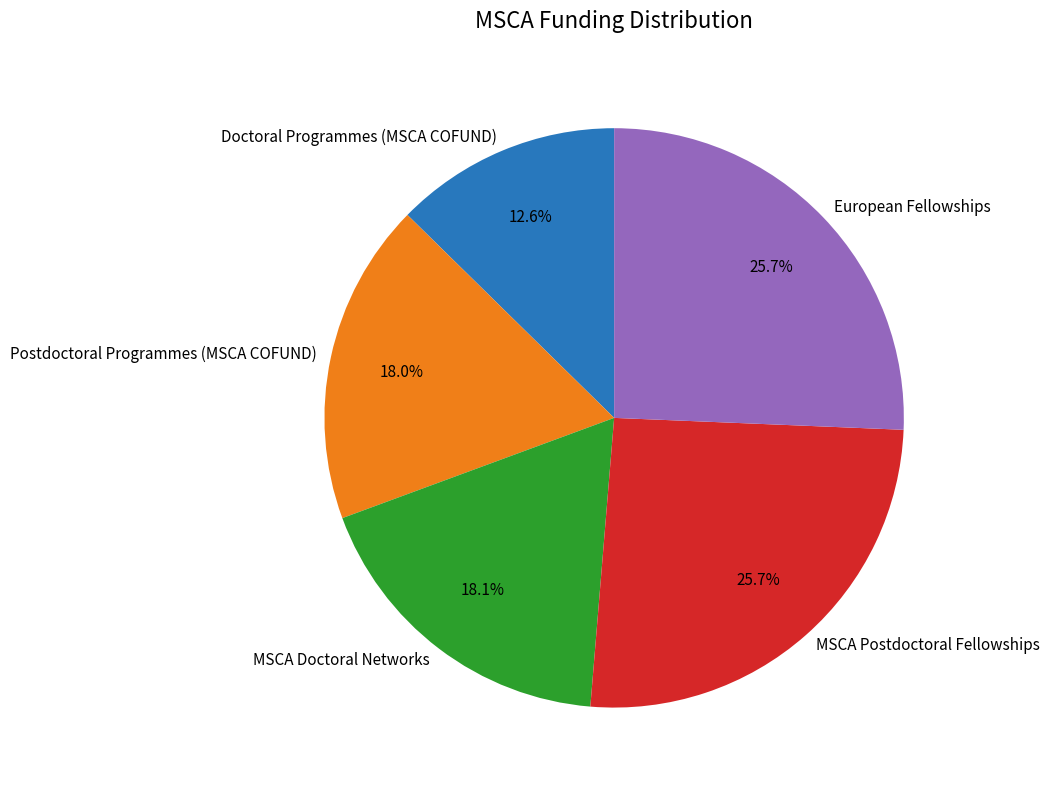

Which category has the smallest portion of the pie?

Doctoral Programmes (MSCA COFUND)